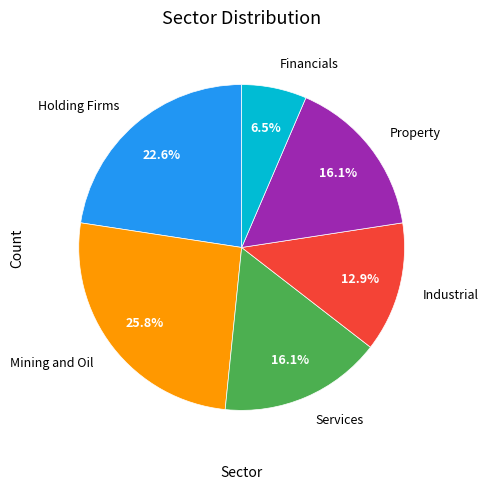

To the nearest percent, what is the difference between the Financials and Property slice percentages?

10%